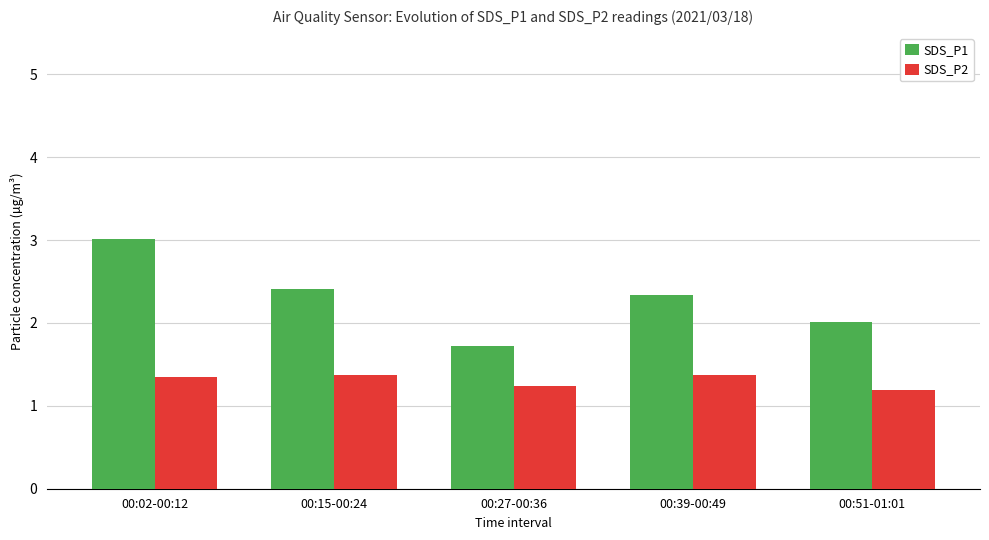

What is the difference between the SDS_P2 values at 00:02-00:12 and 00:51-01:01?

0.2